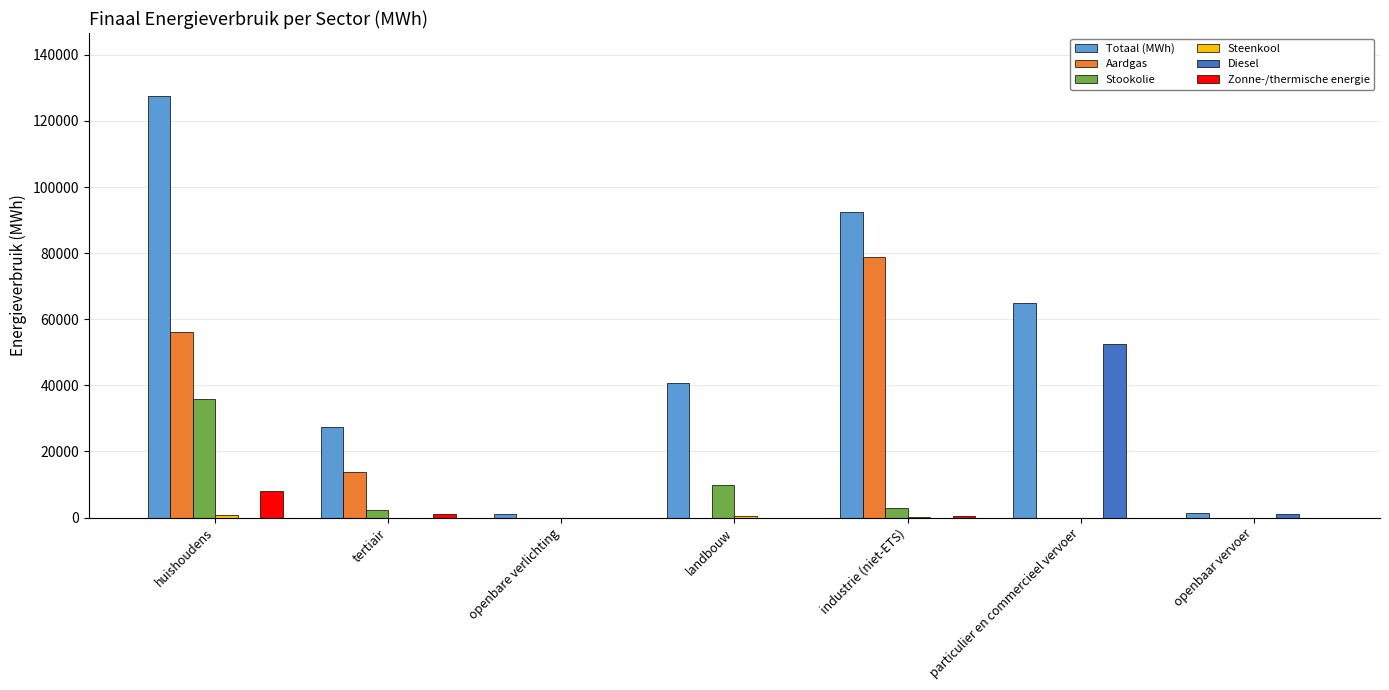

True or false: Stookolie has a value of 23211.2 at openbare verlichting.

False